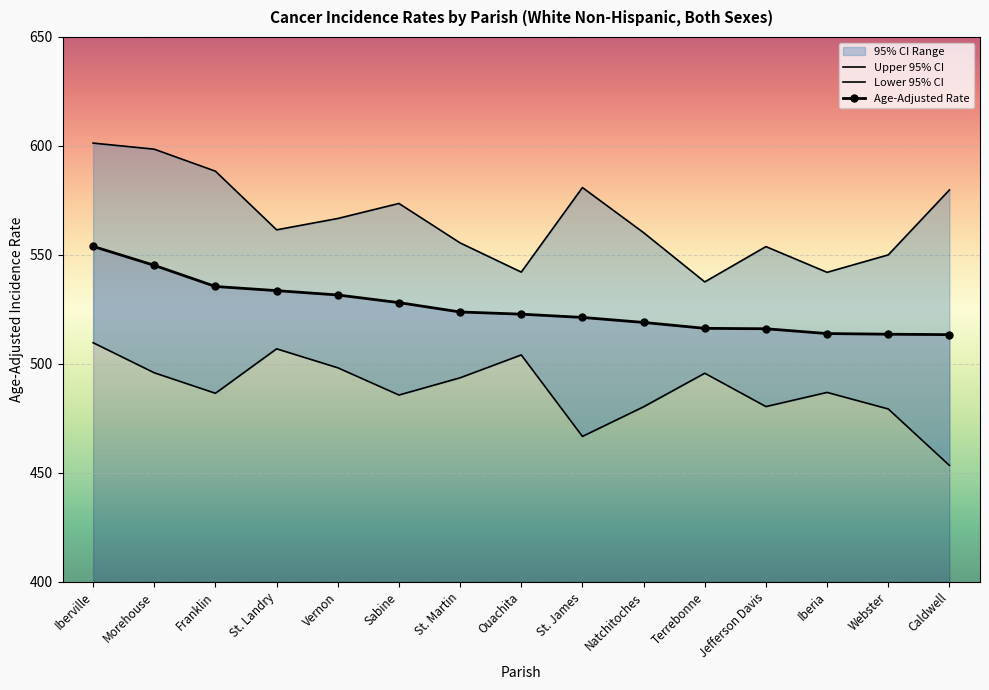

At which category does Lower 95% CI reach its first local valley?

Franklin